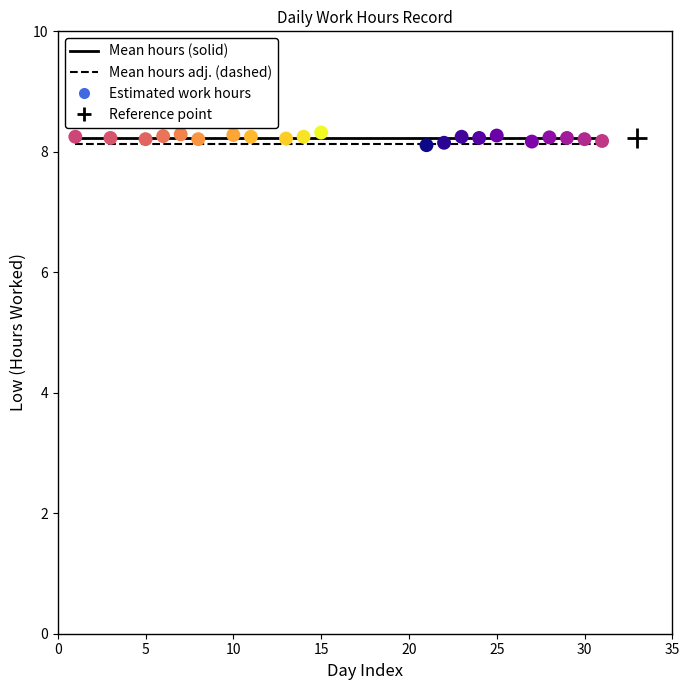

What is the range of X values (max minus min)?

30.0